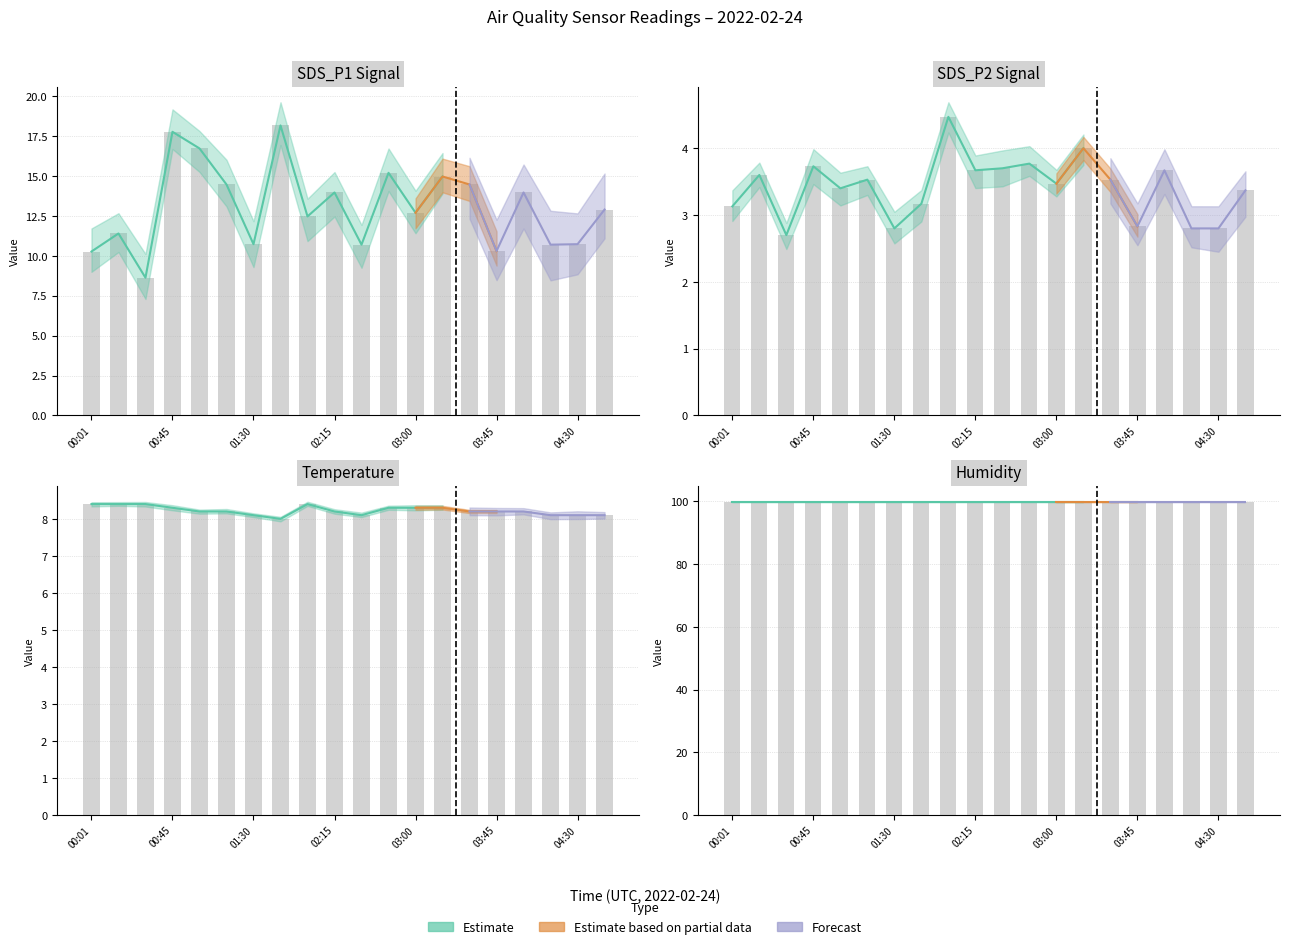

What position from the right is 00:45?

17